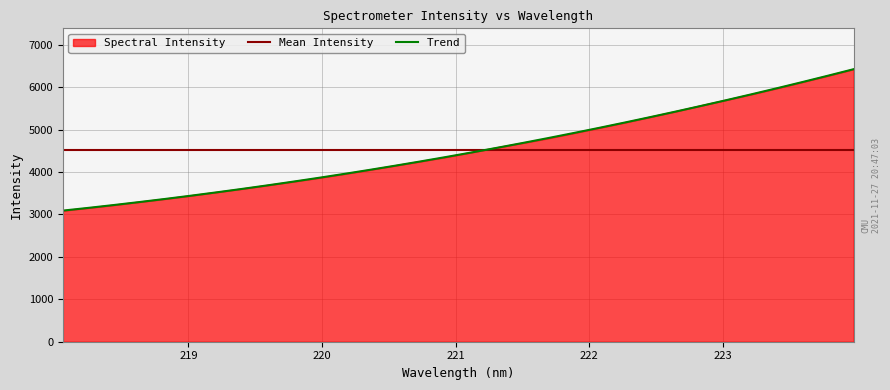

The chart shows a value of 943.7 at 219.9712. True or false?

False